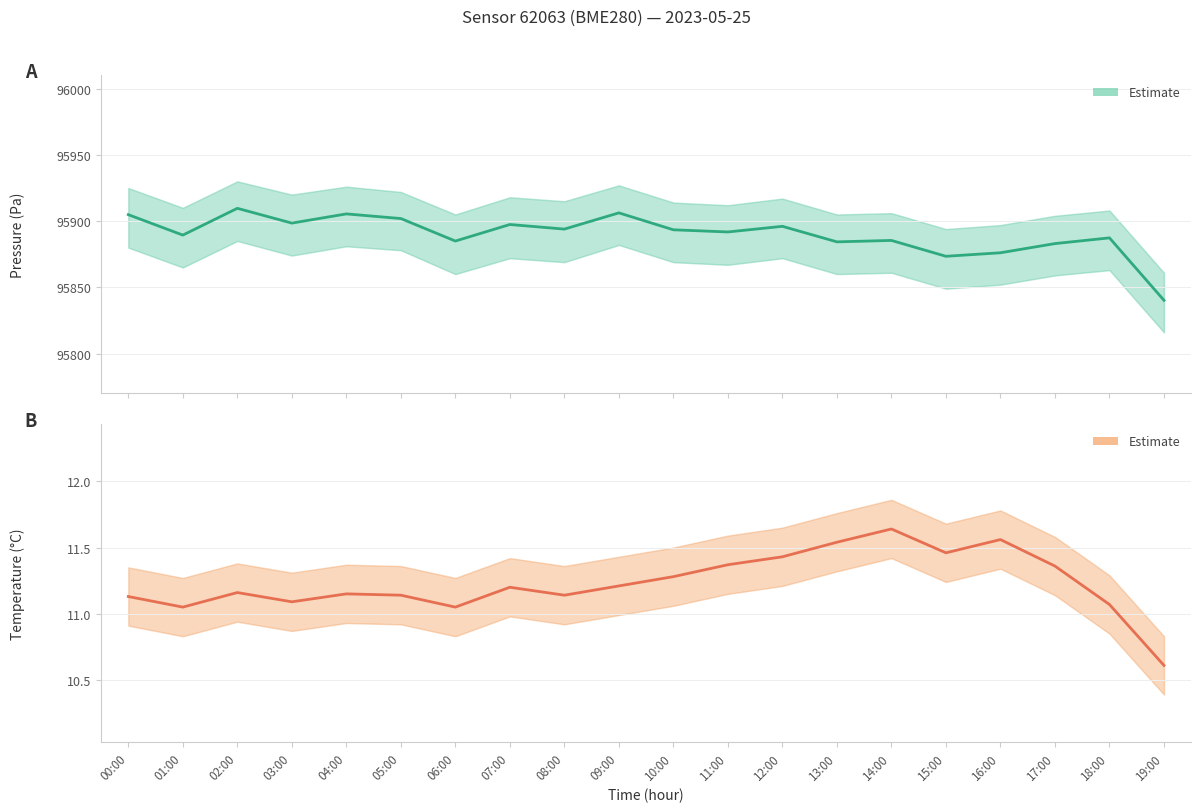

What is the average value of the pressure series?

95890.2